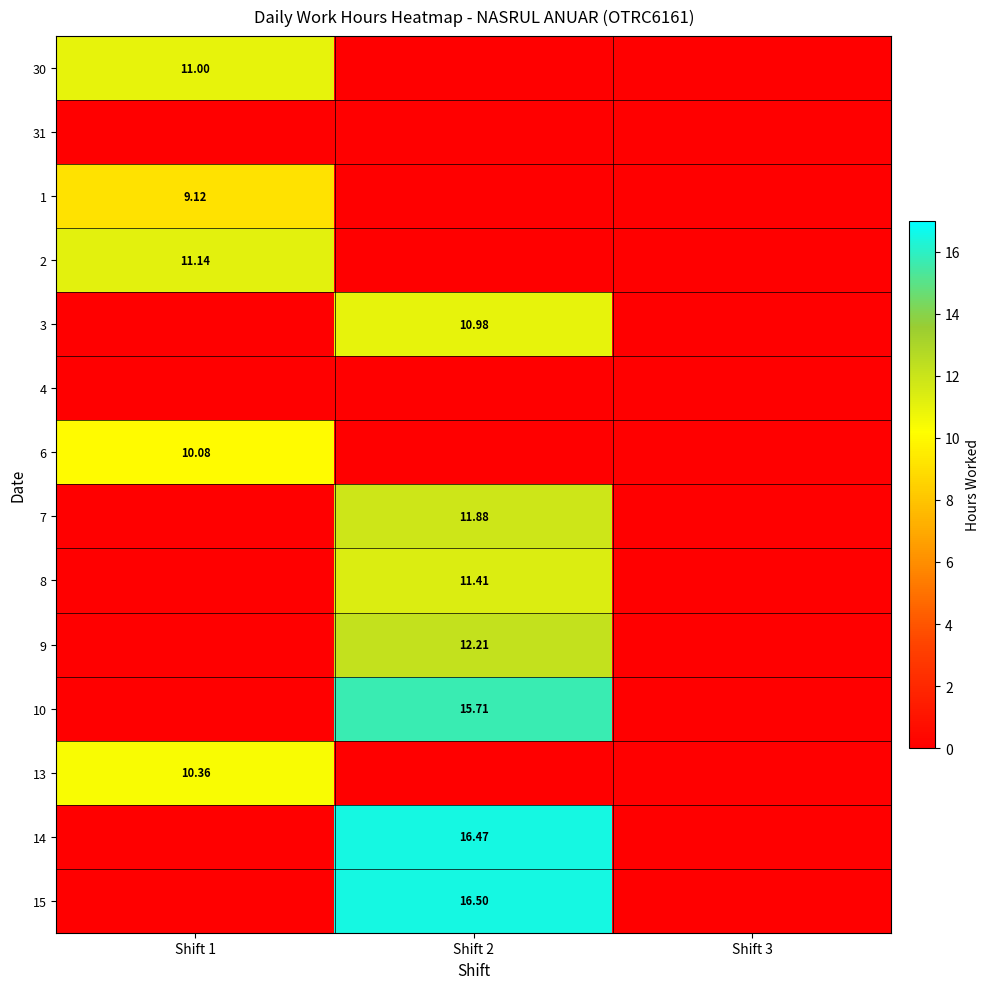

Is it true that 6 equals 10.1 at Shift 1?

True